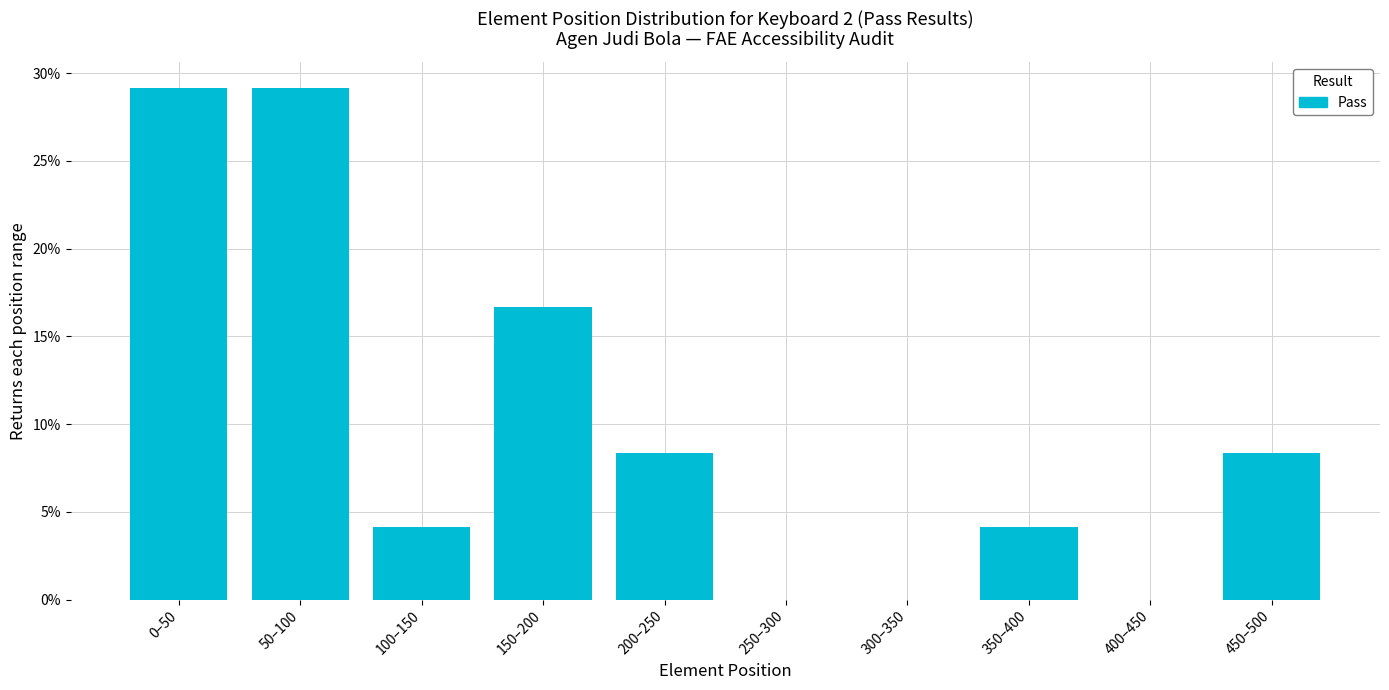

Reading left to right, transcribe all the data shown in this chart.

0–50=29.2	50–100=29.2	100–150=4.2	150–200=16.7	200–250=8.3	250–300=0.0	300–350=0.0	350–400=4.2	400–450=0.0	450–500=8.3